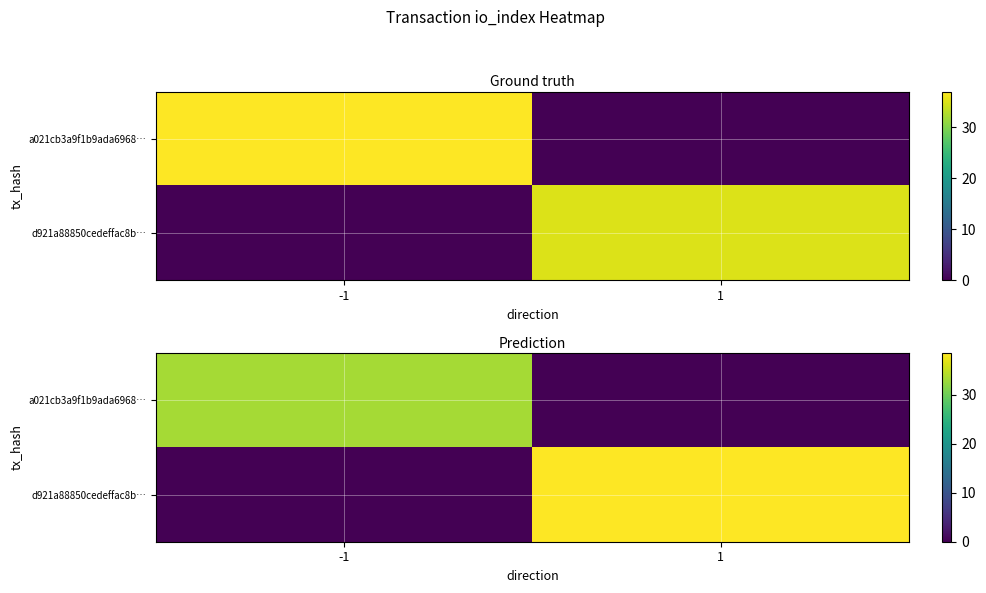

Which series has the largest range (max minus min)?

d921a88850cedeffac8b…